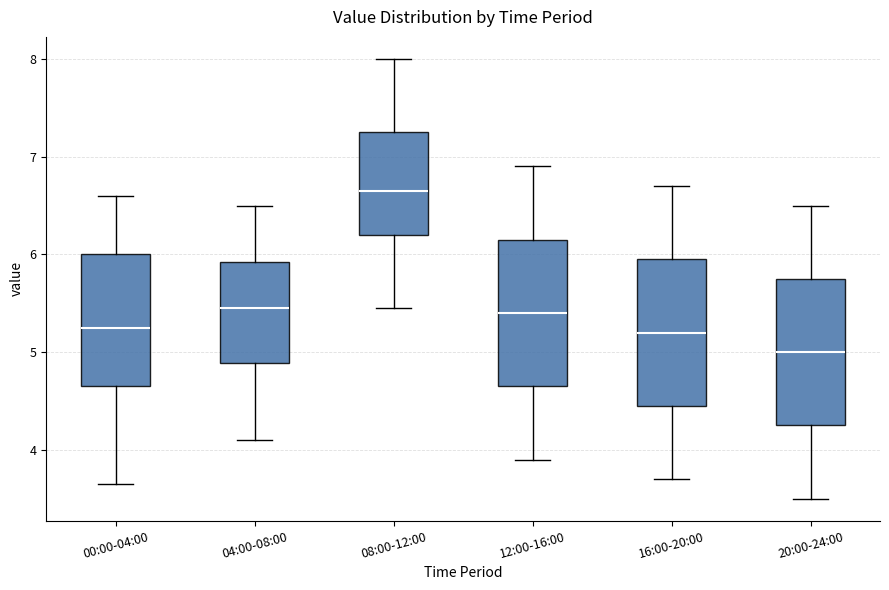

Reading left to right, read every box against the y-axis: the position of its median line, the range the box covers, and the ends of its whiskers. The values are not printed on the chart, so give them approximately, as read against the axis.

00:00-04:00: median 5.3, box 4.7 to 6.0, whiskers 3.7 to 6.6
04:00-08:00: median 5.5, box 4.9 to 5.9, whiskers 4.1 to 6.5
08:00-12:00: median 6.7, box 6.2 to 7.3, whiskers 5.5 to 8.0
12:00-16:00: median 5.4, box 4.7 to 6.2, whiskers 3.9 to 6.9
16:00-20:00: median 5.2, box 4.5 to 6.0, whiskers 3.7 to 6.7
20:00-24:00: median 5.0, box 4.3 to 5.8, whiskers 3.5 to 6.5